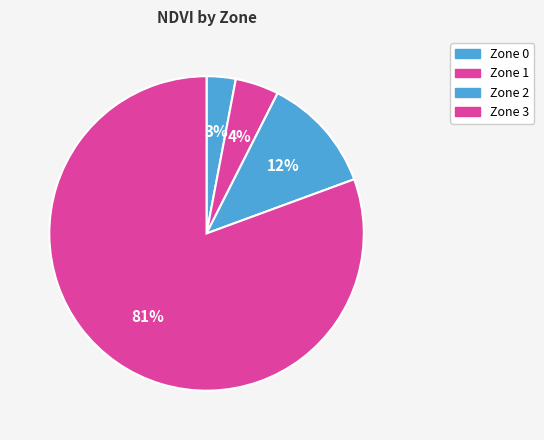

How many segments does this pie chart have?

4